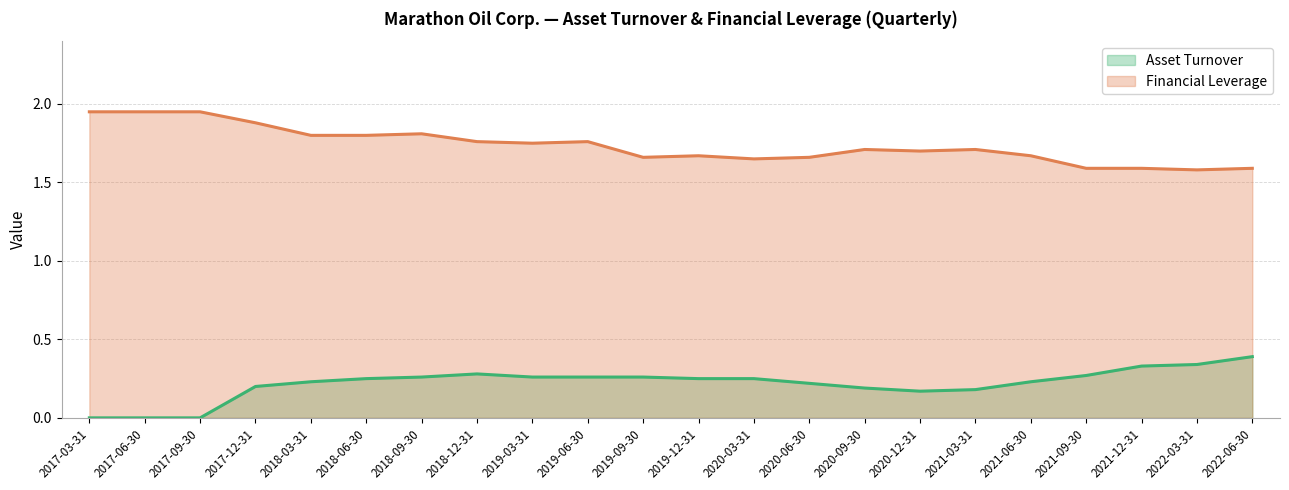

The Financial Leverage series shows 1.7 at 2019-09-30. True or false?

True